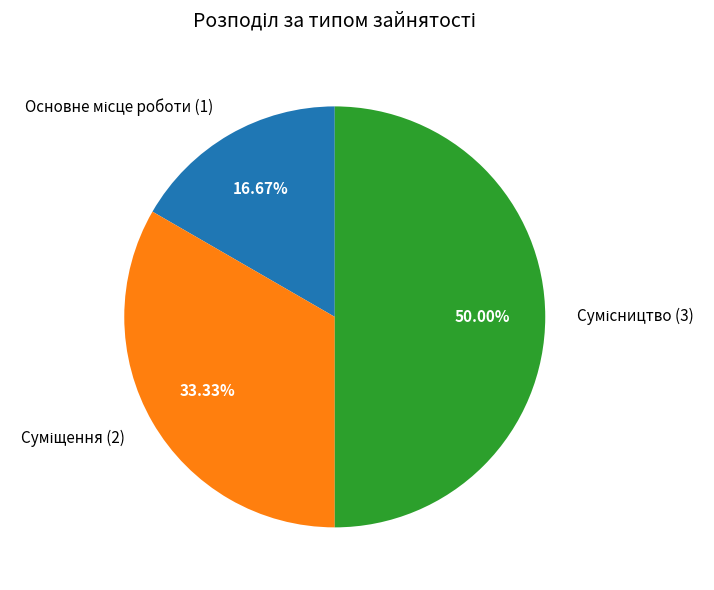

Is there a majority slice in this chart?

No